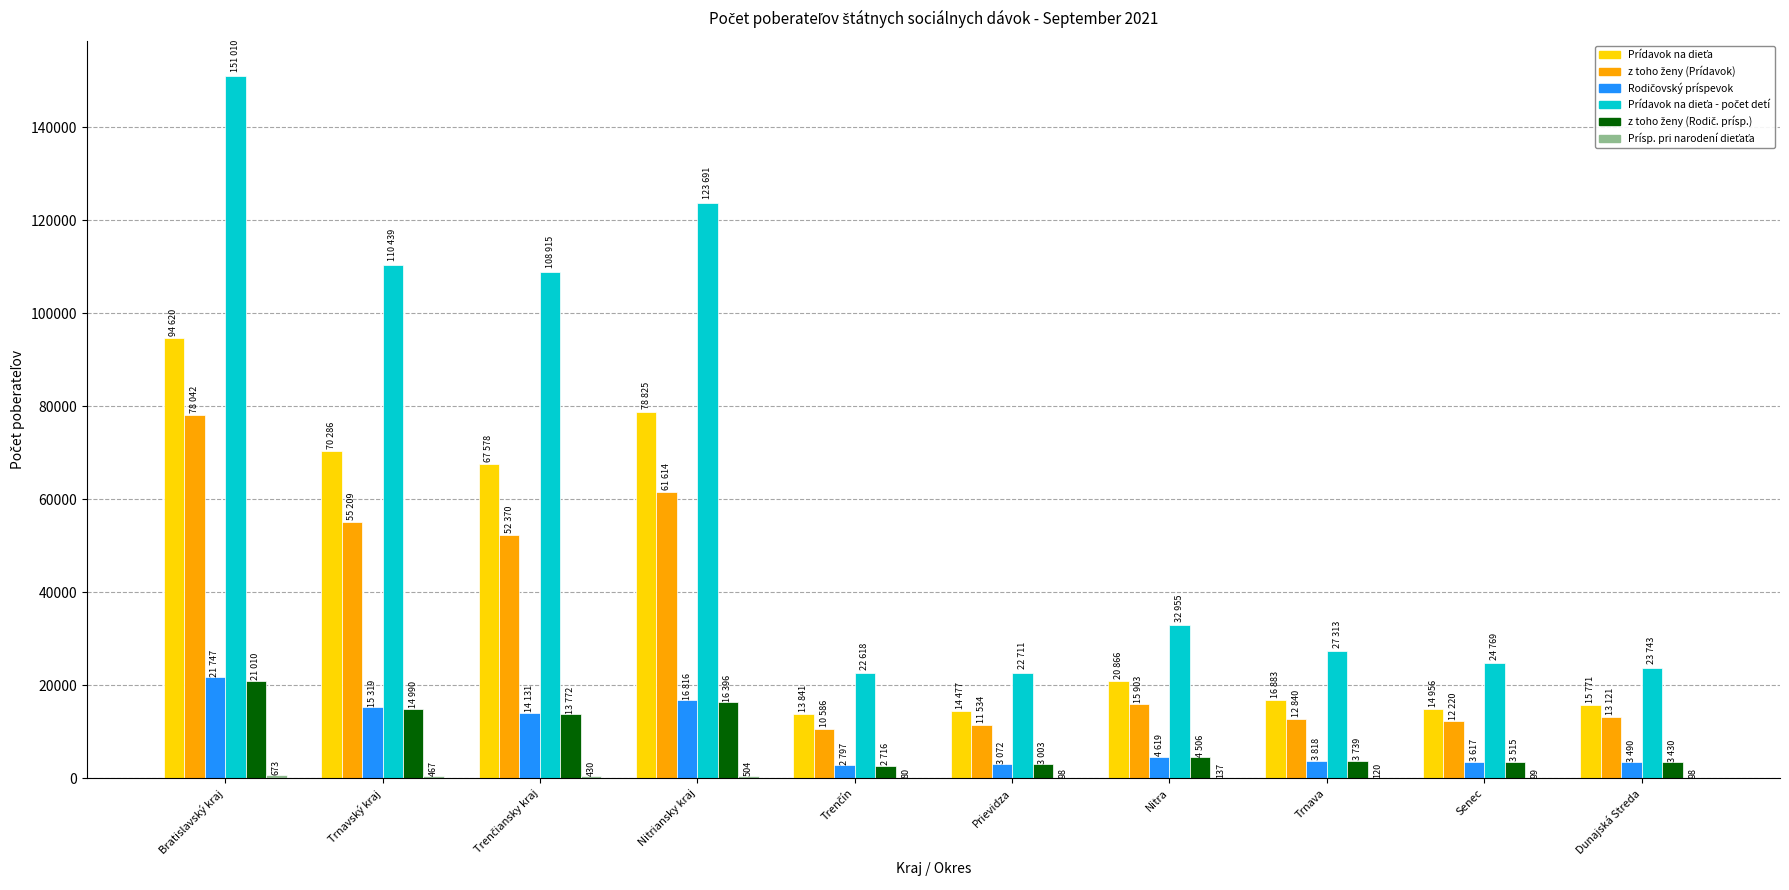

At which category does the chart reach its peak across all series?

Bratislavský kraj